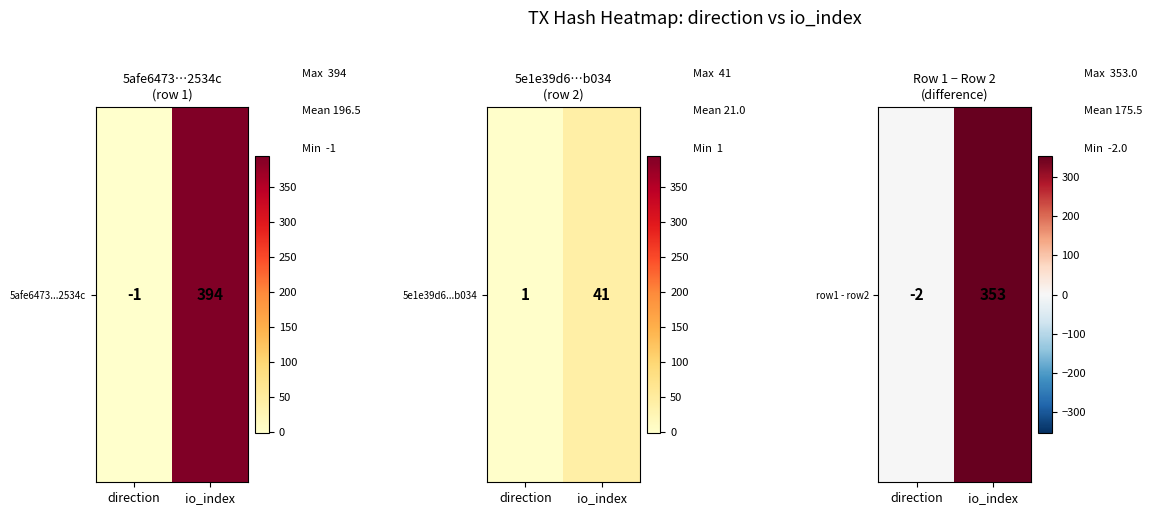

Which category has the lowest value across all series?

direction